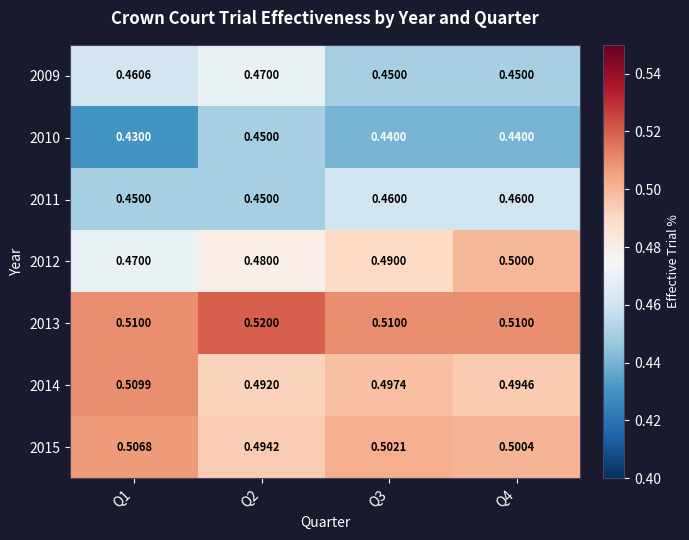

At which category is the sum across all series the highest?

Q2